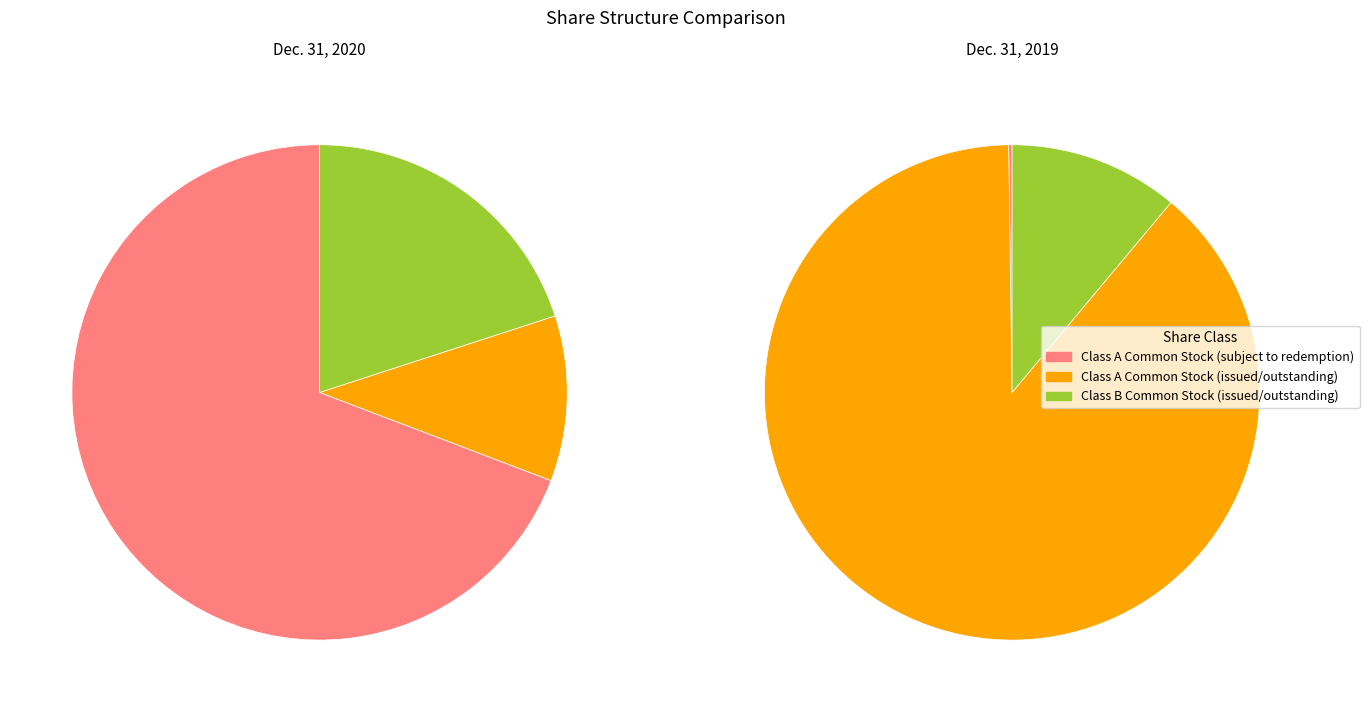

Count the number of slices in the pie.

3